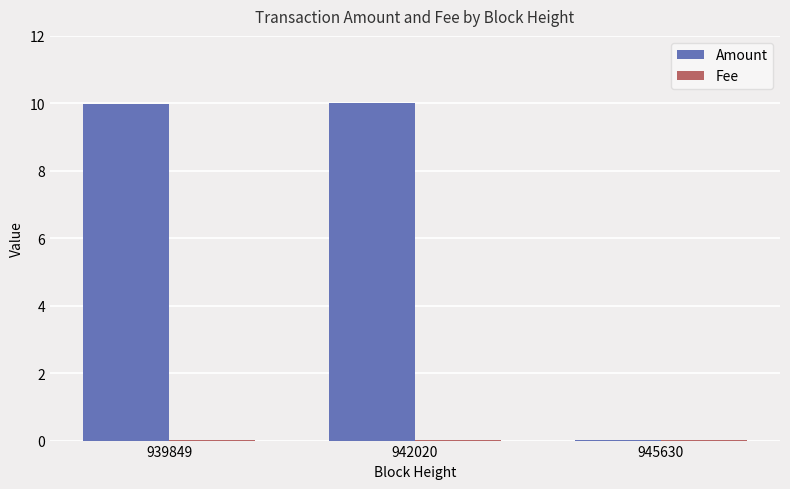

How many groups of bars are there?

3